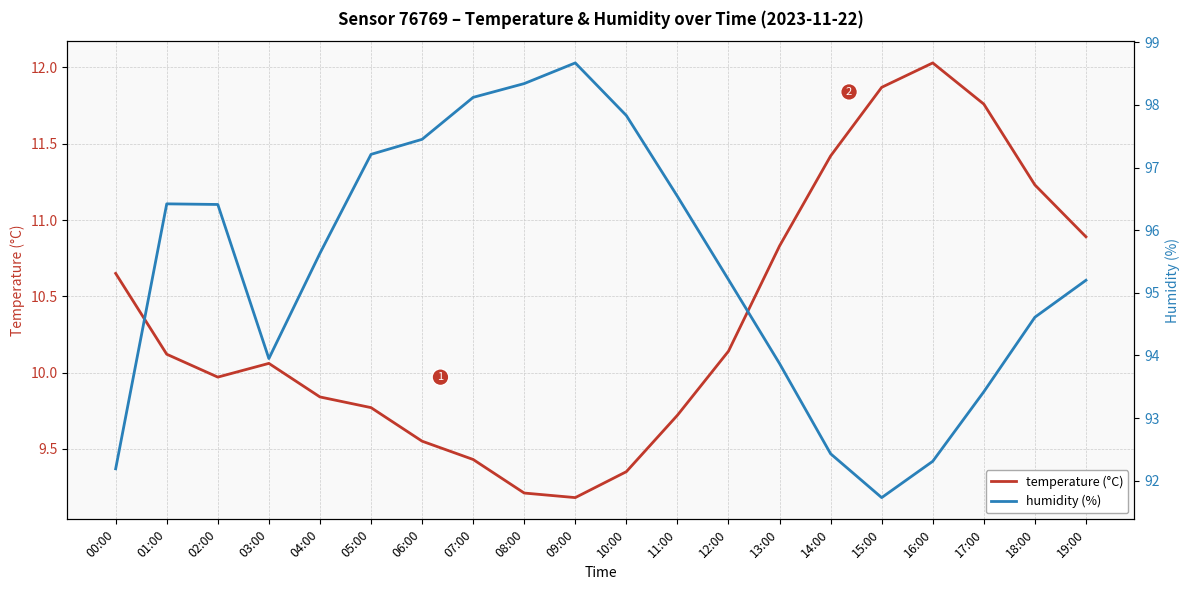

Reading right to left, what are all the values shown in this chart?

temperature (°C): 19:00=10.9	18:00=11.2	17:00=11.8	16:00=12.0	15:00=11.9	14:00=11.4	13:00=10.8	12:00=10.1	11:00=9.7	10:00=9.3	09:00=9.2	08:00=9.2	07:00=9.4	06:00=9.6	05:00=9.8	04:00=9.8	03:00=10.1	02:00=10.0	01:00=10.1	00:00=10.7
humidity (%): 19:00=95.2	18:00=94.6	17:00=93.4	16:00=92.3	15:00=91.7	14:00=92.4	13:00=93.9	12:00=95.2	11:00=96.5	10:00=97.8	09:00=98.7	08:00=98.3	07:00=98.1	06:00=97.5	05:00=97.2	04:00=95.6	03:00=94.0	02:00=96.4	01:00=96.4	00:00=92.2